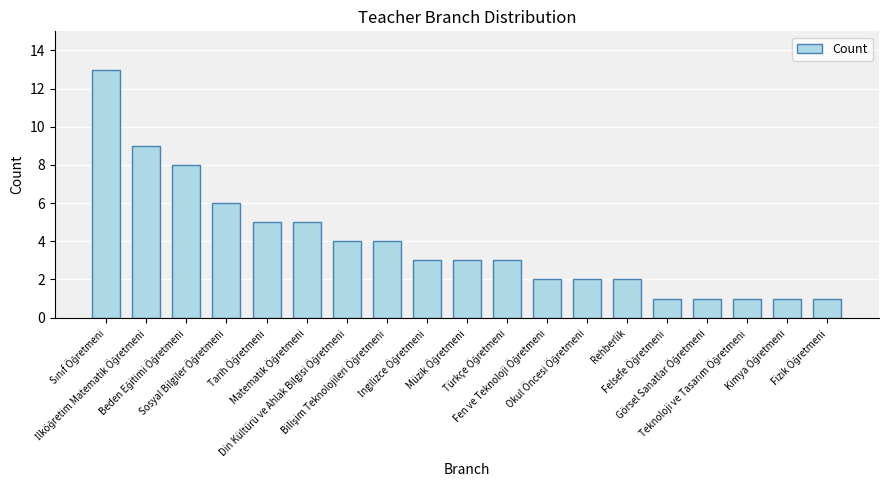

What is the sum of all values?

74